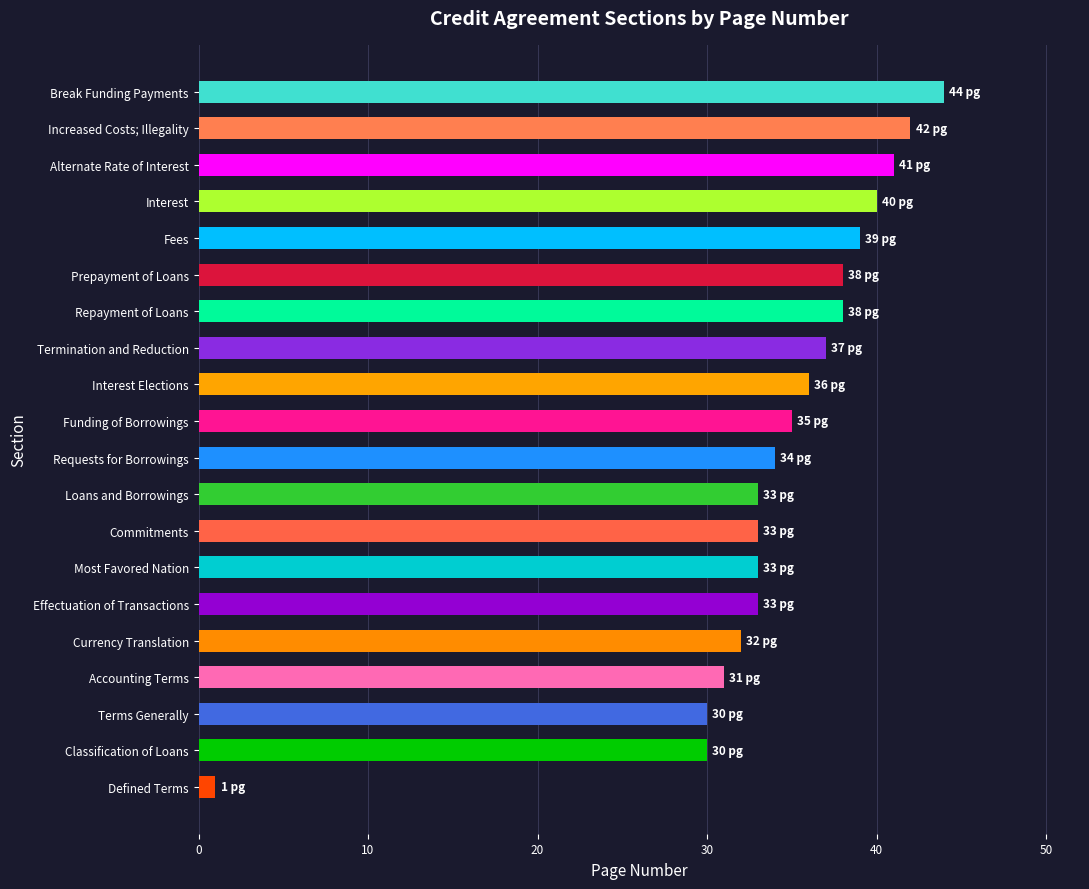

Is it true that the value at Accounting Terms is 31?

True